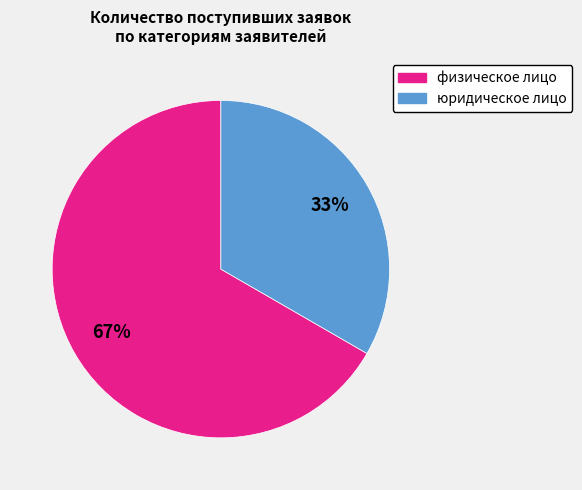

To the nearest percent, what percentage of the pie is юридическое лицо?

33%